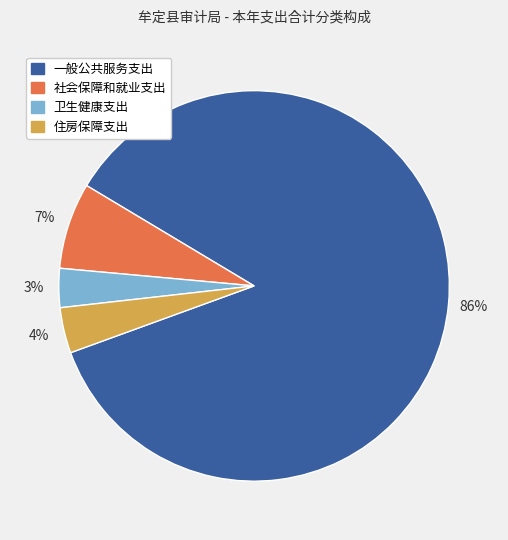

To the nearest percent, what portion does 社会保障和就业支出 represent?

7%